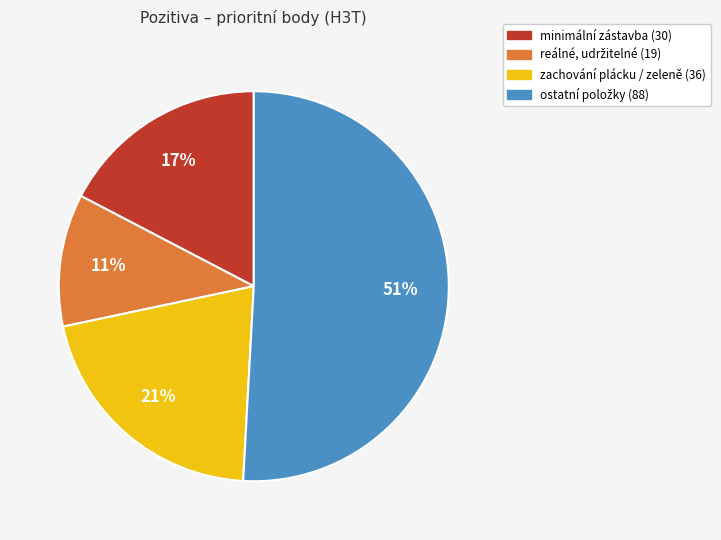

How many slices are in this pie chart?

4